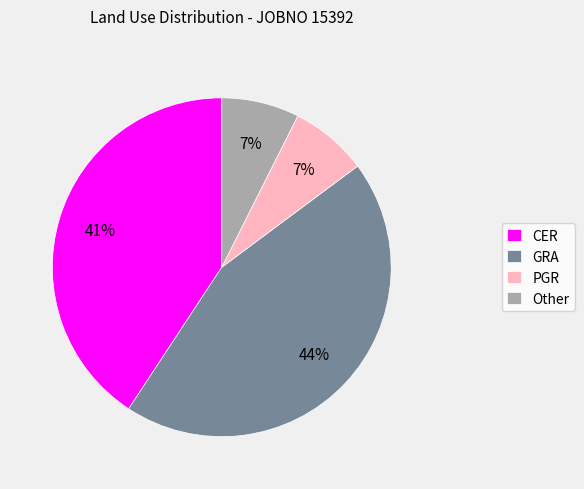

What percentage is the PGR slice, to the nearest percent?

7%